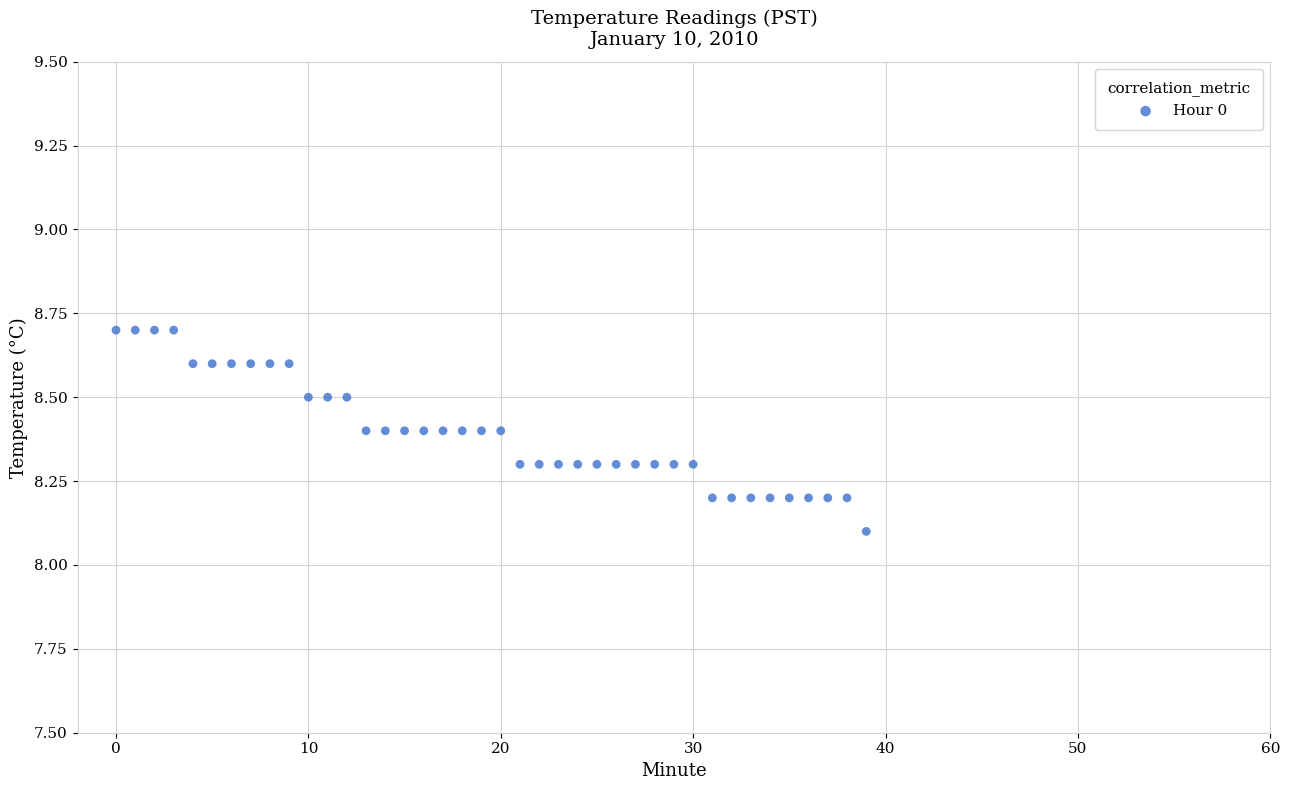

What Y value in the scatter plot is closest to 8?

8.1